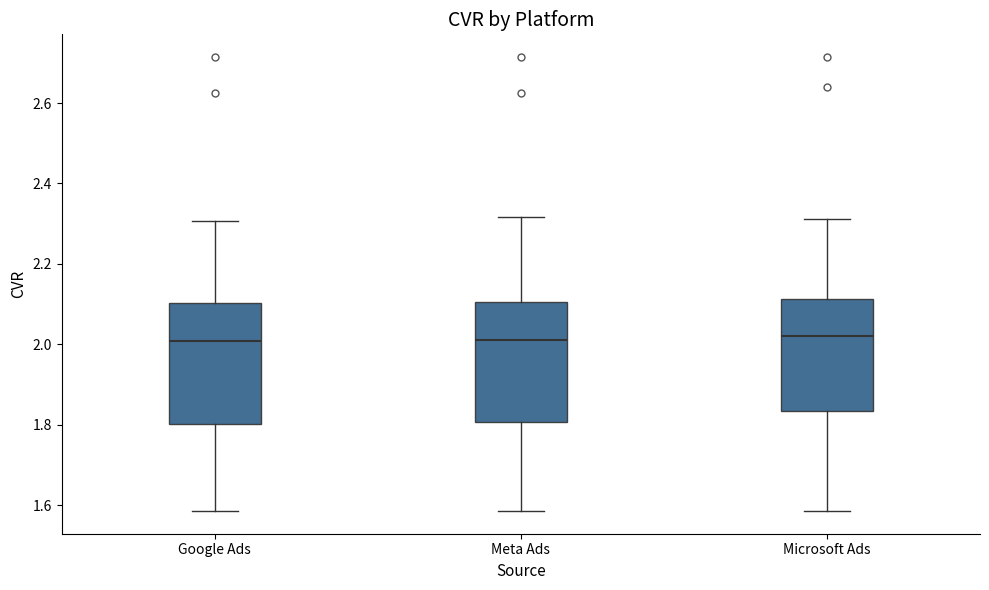

Where does the lower whisker of the box for Google Ads end on the y-axis? The values are not printed on the chart, so give them approximately, as read against the axis.

1.58